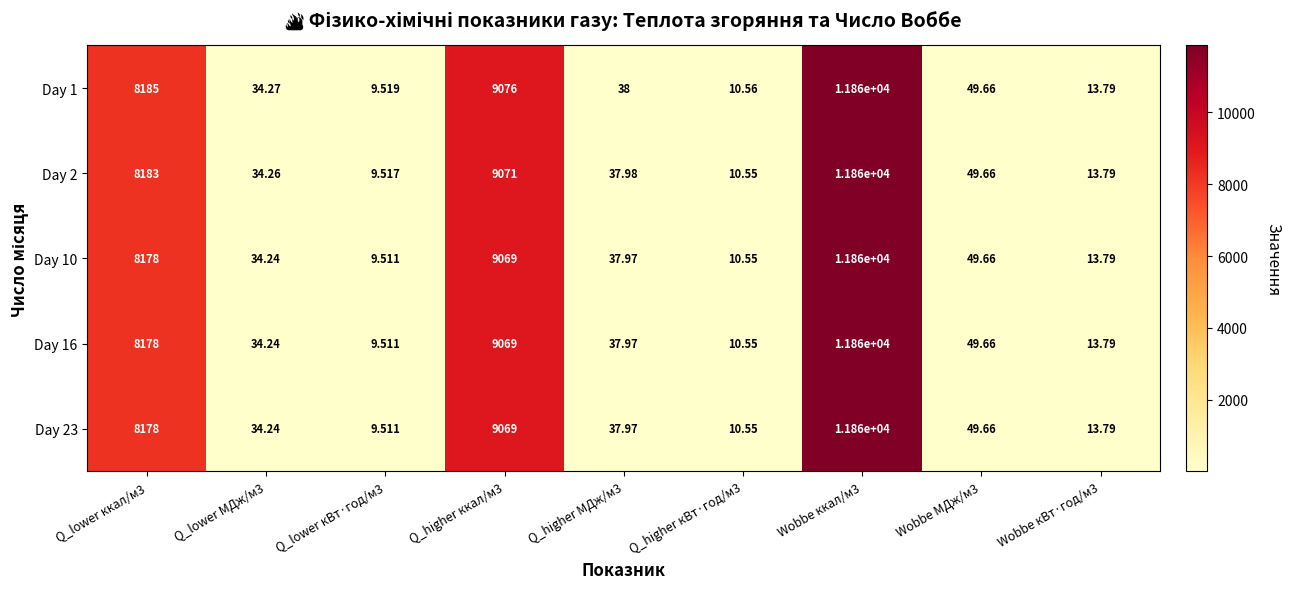

Which has a higher value, Q_higher МДж/м3 or Wobbe МДж/м3?

Wobbe МДж/м3